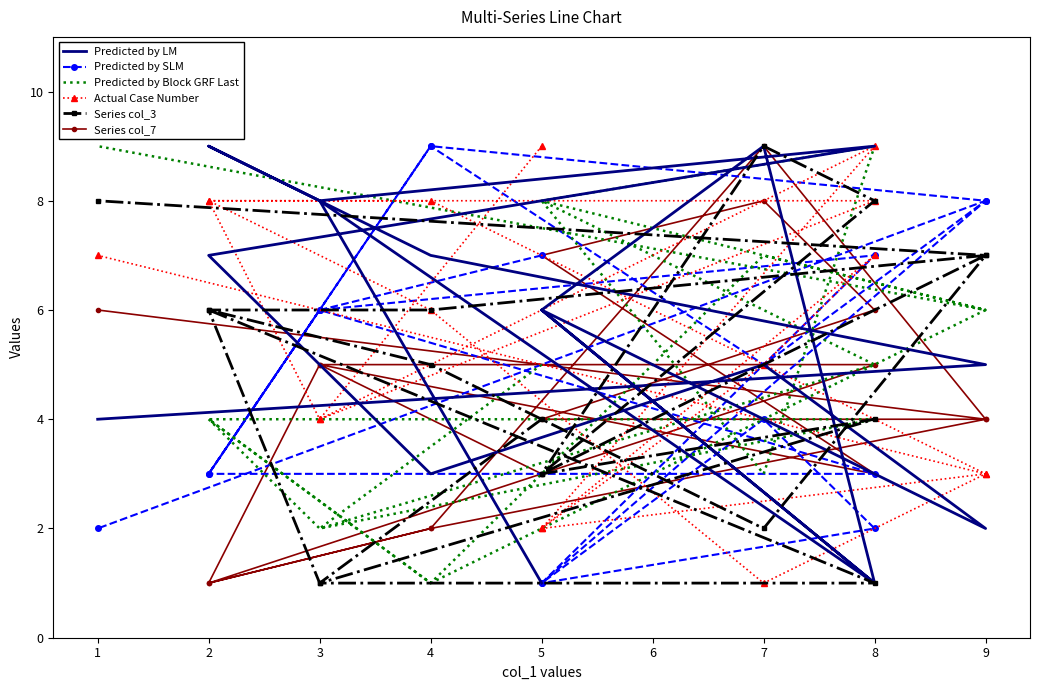

What is the difference between the maximum and minimum values in the Series col_7 series?

8